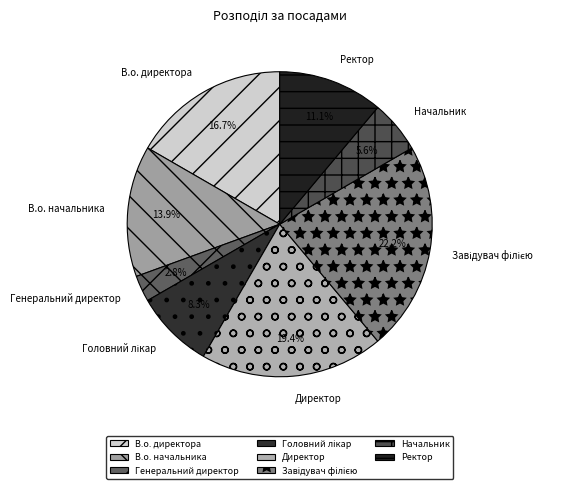

Which category has the smallest portion of the pie?

Генеральний директор